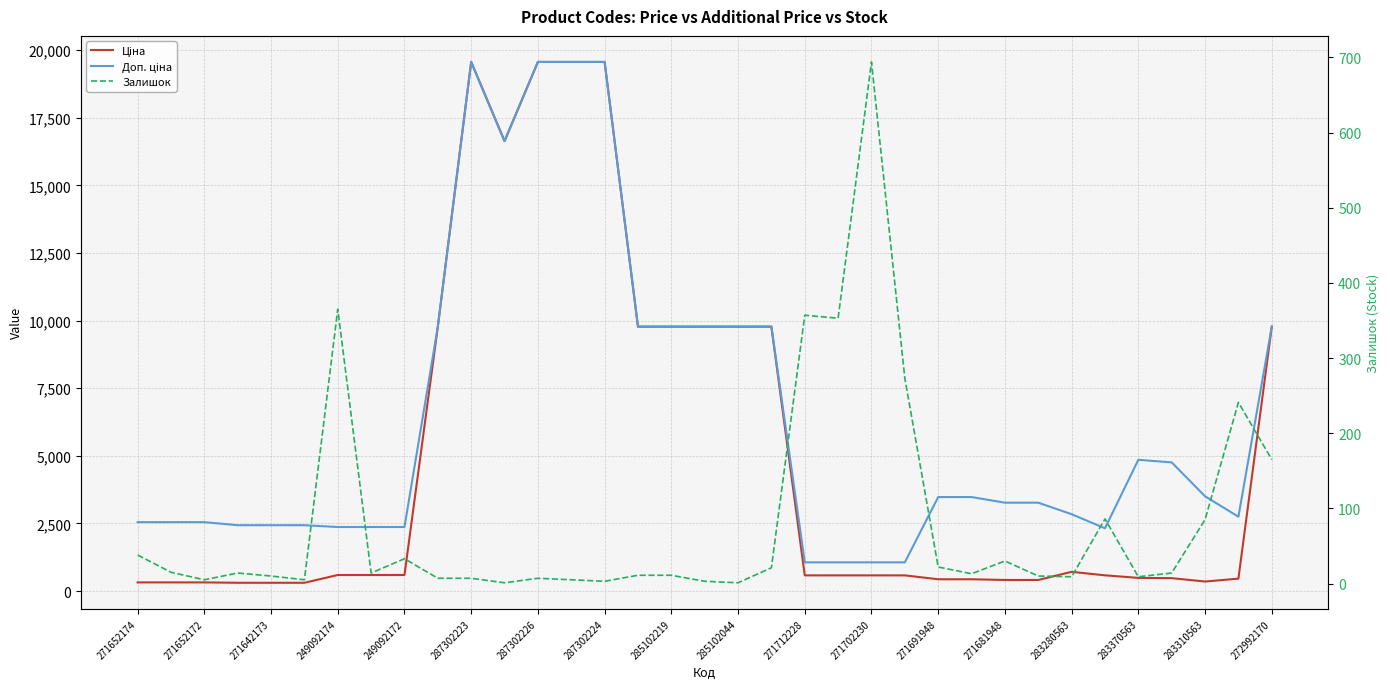

How many values in the Залишок series exceed 14?

15